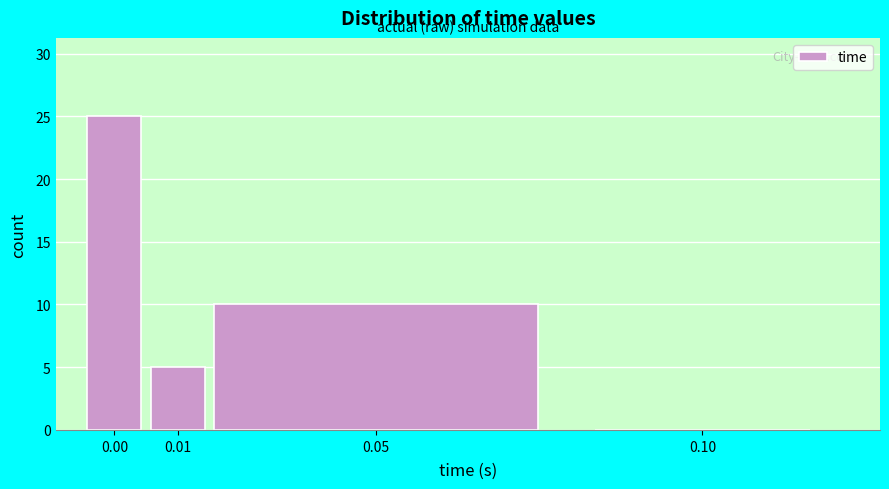

Reading right to left, transcribe all the data shown in this chart.

0.10=0	0.05=10	0.01=5	0.00=25